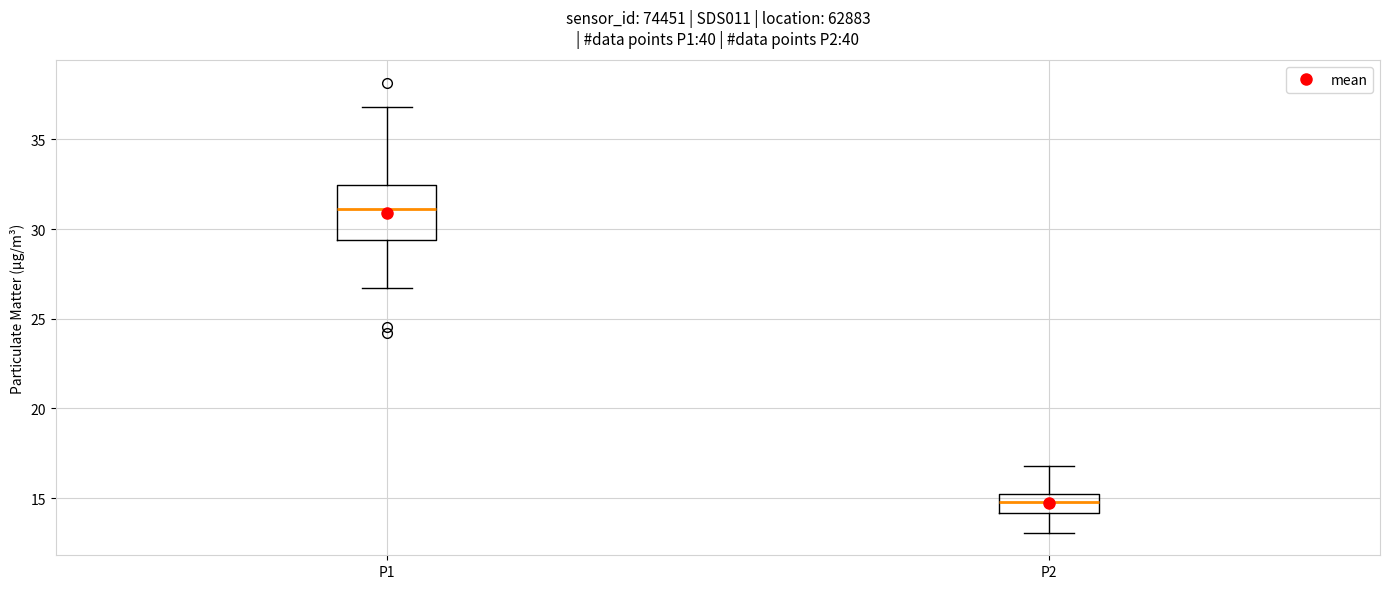

Where is the upper edge of the box for P1 on the y-axis? The values are not printed on the chart, so give them approximately, as read against the axis.

32.5